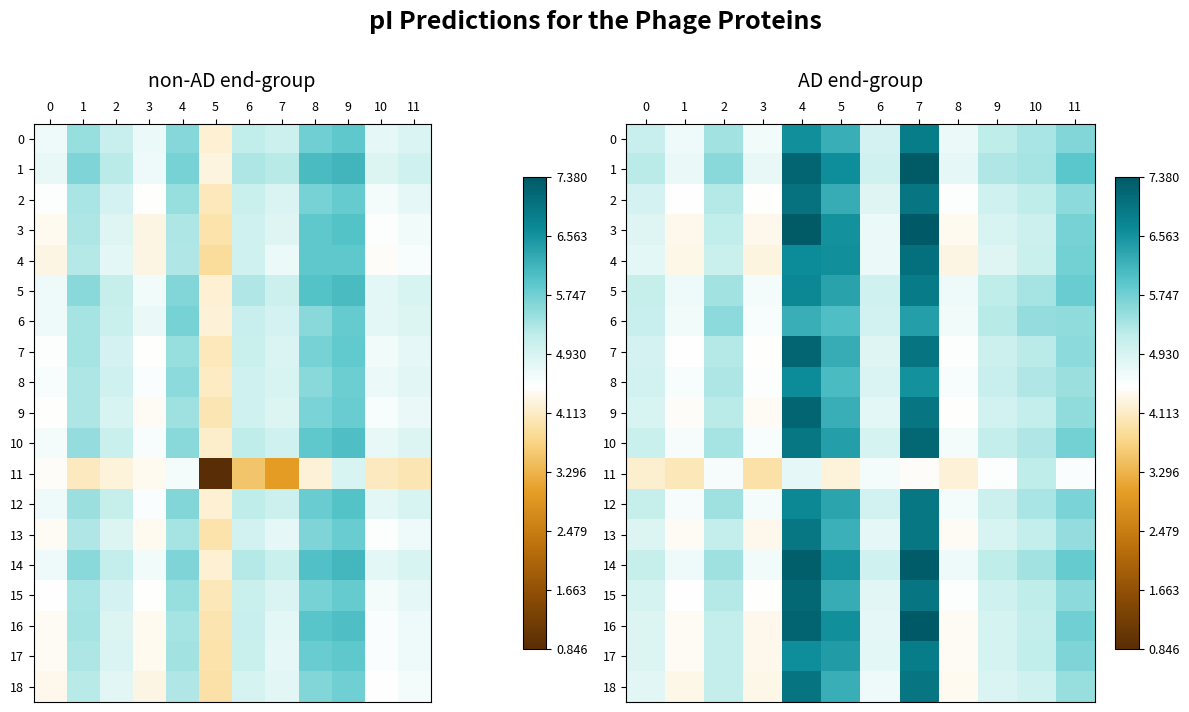

Which category has the highest value across all series?

7